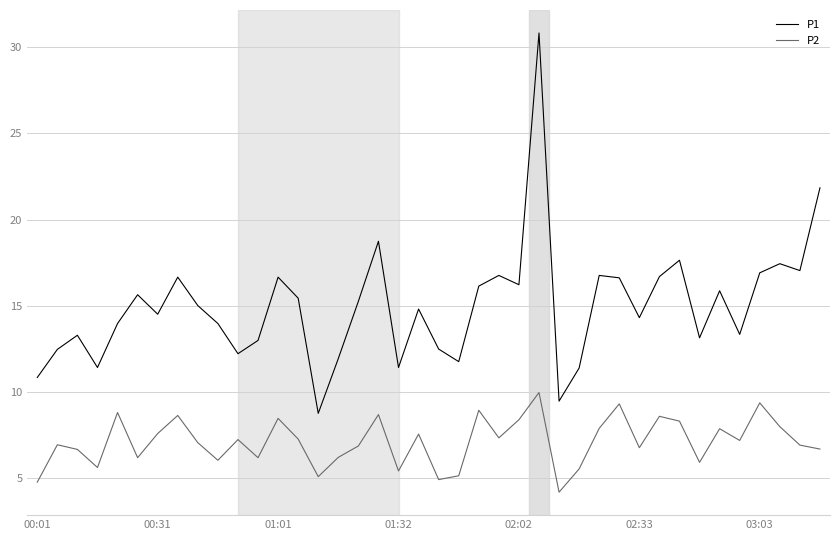

What are all the series names shown in the legend?

P1, P2